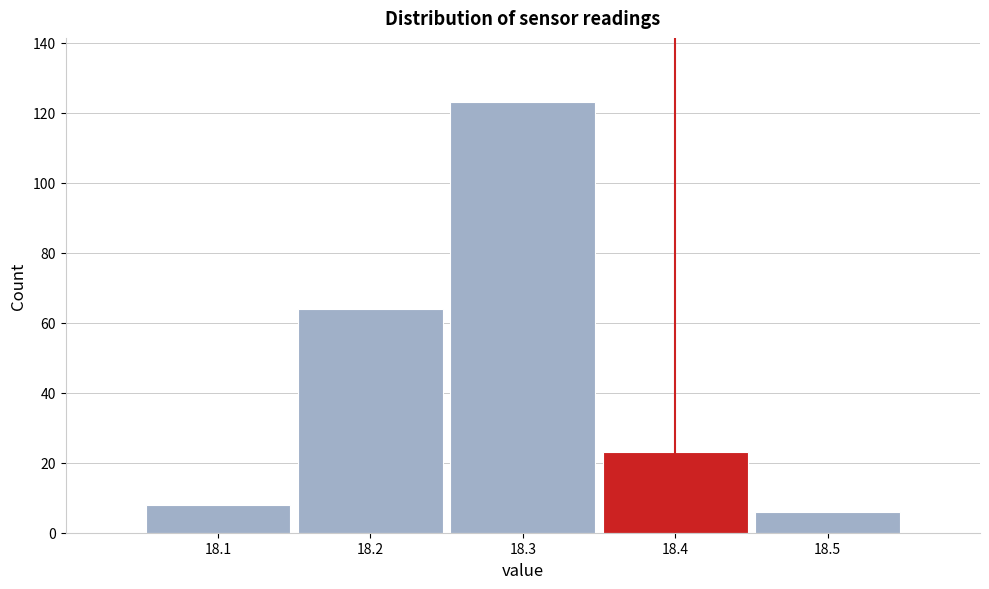

Reading left to right, list every bar in this chart as the range it spans on the x-axis followed by its height. The values are not printed on the chart, so give them approximately, as read against the axis.

18.05 to 18.15: 8
18.15 to 18.25: 64
18.25 to 18.35: 124
18.35 to 18.45: 24
18.45 to 18.55: 6